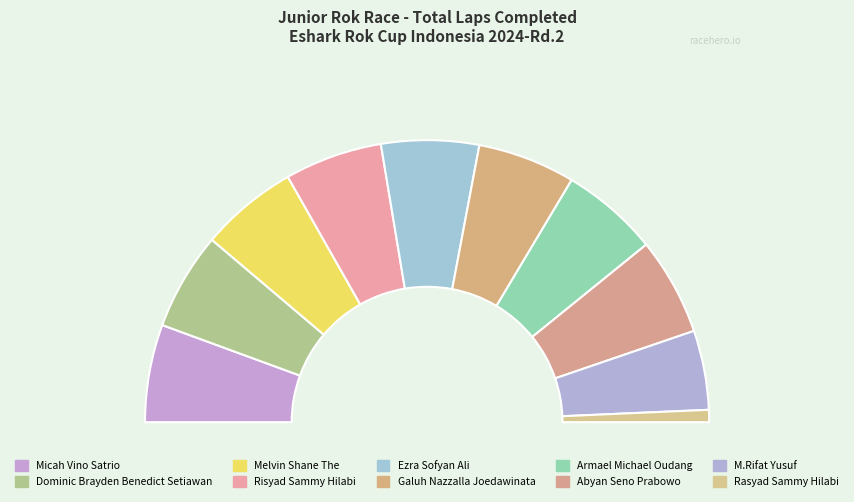

Which has a higher value, Galuh Nazzalla Joedawinata or Ezra Sofyan Ali?

Galuh Nazzalla Joedawinata